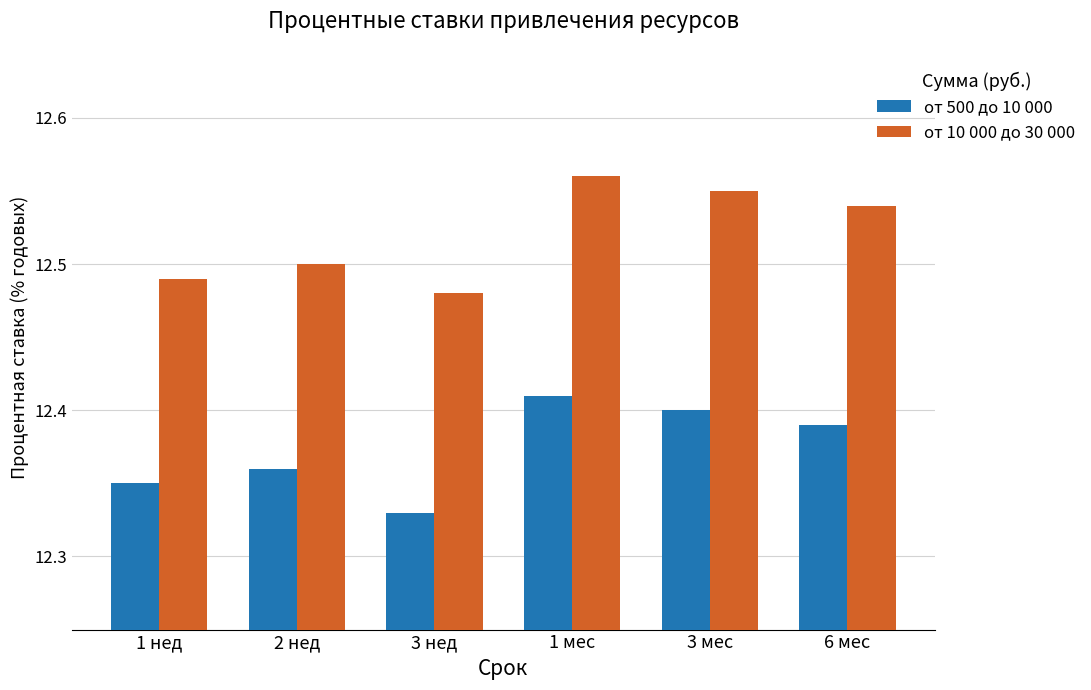

Count the от 10 000 до 30 000 values in the range 12 to 13.

6